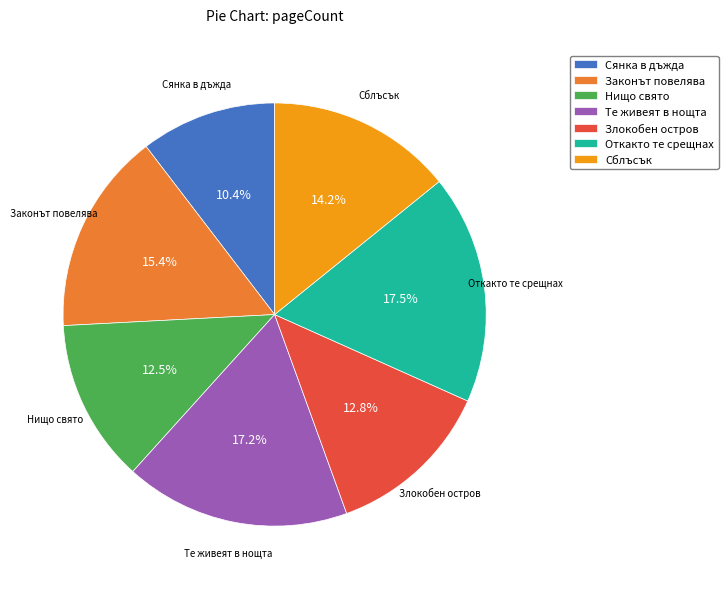

How many segments does this pie chart have?

7